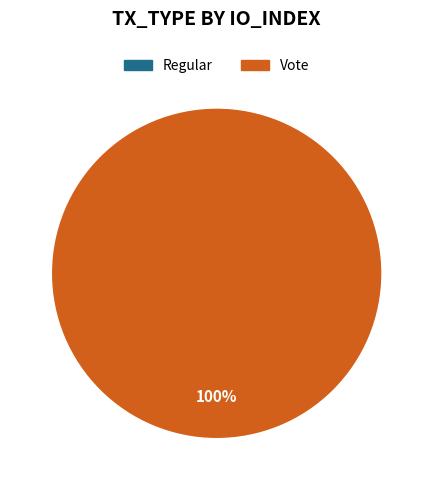

Is the sum of Regular and Vote greater than half?

Yes